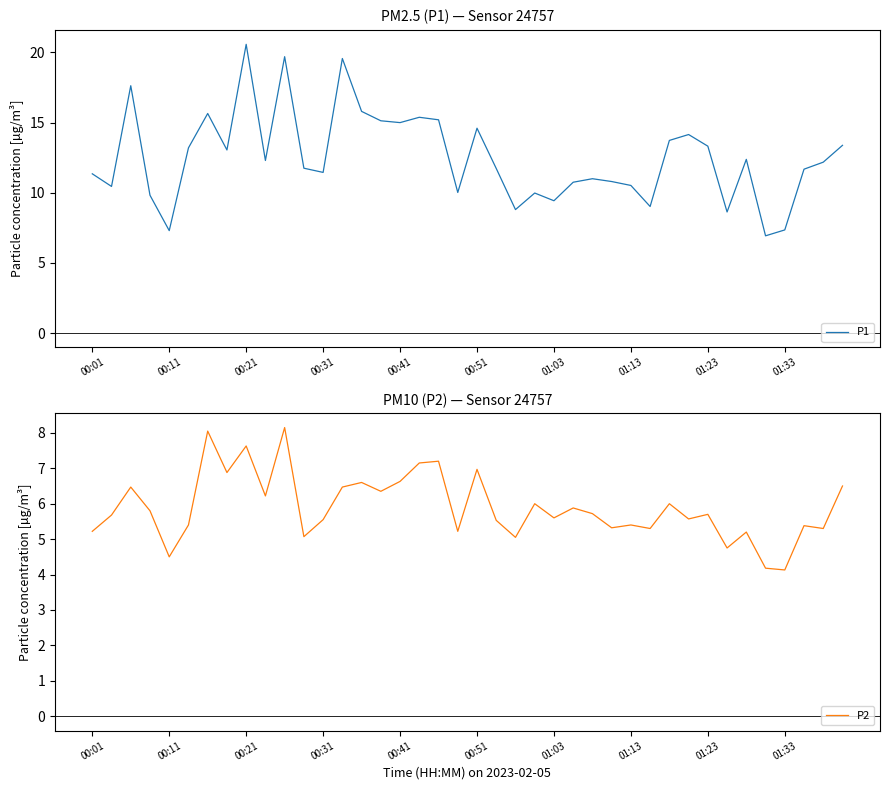

What is the total value across all series at 13?

26.0